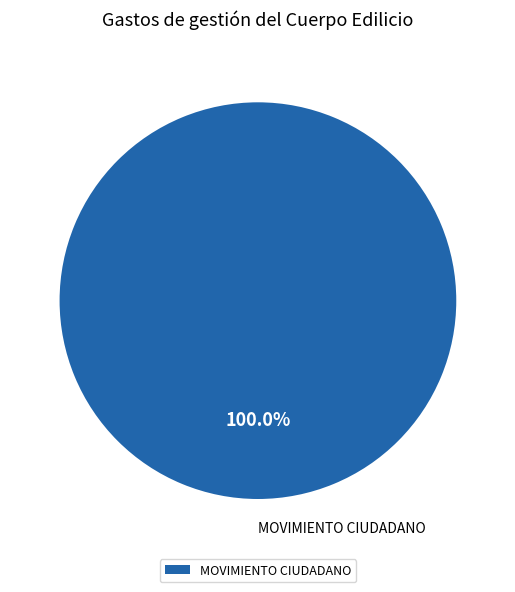

How many segments does this pie chart have?

1